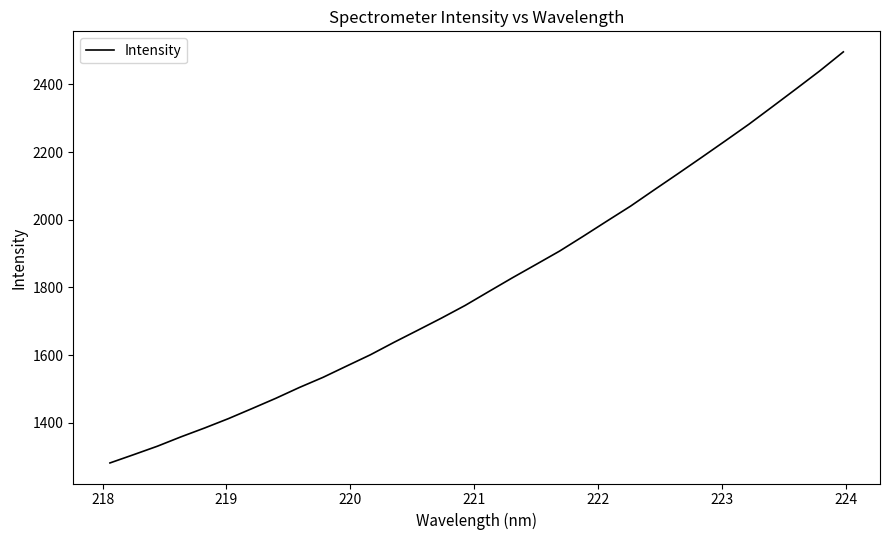

How many distinct data groups are displayed?

1